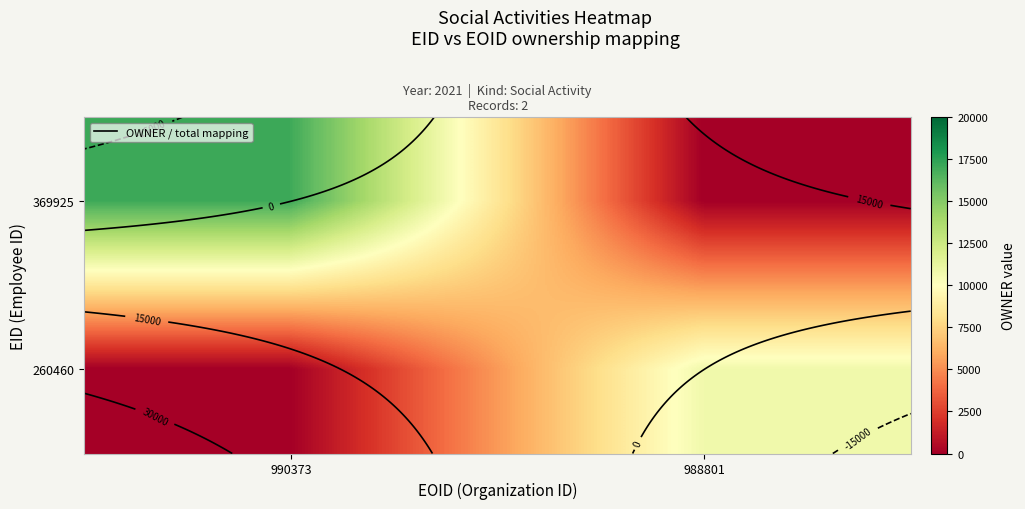

How many values in the 369925 series are below 17063?

1